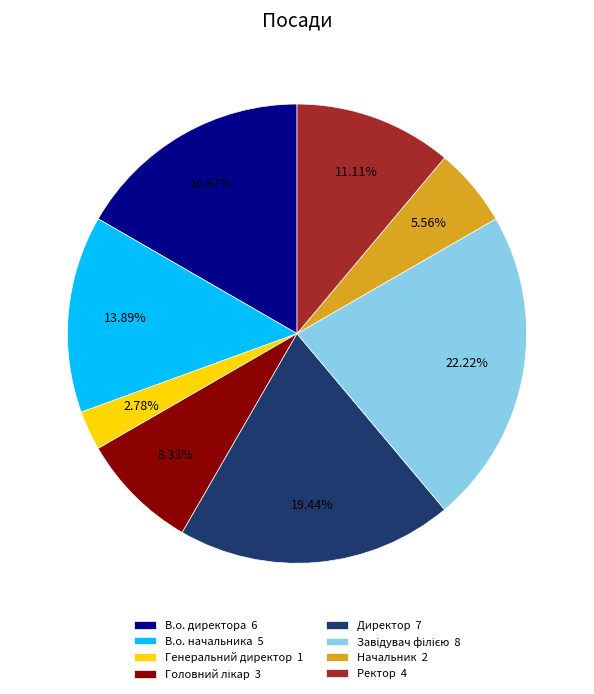

Is there a majority slice in this chart?

No